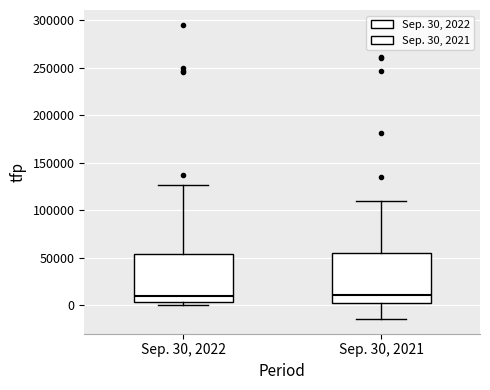

Reading left to right, transcribe this box plot: for each box, give where its median line is, the range the box spans, and where its two whiskers end, as read against the y-axis. The values are not printed on the chart, so give them approximately, as read against the axis.

Sep. 30, 2022: median 10000, box 5000 to 55000, whiskers 0 to 125000
Sep. 30, 2021: median 10000, box 5000 to 55000, whiskers -15000 to 110000